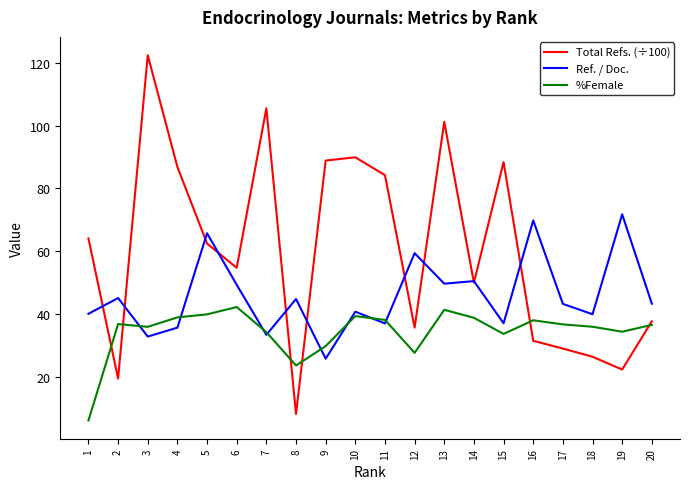

Rank the series by their maximum value, from highest to lowest.

Total Refs. (÷100), Ref. / Doc., %Female